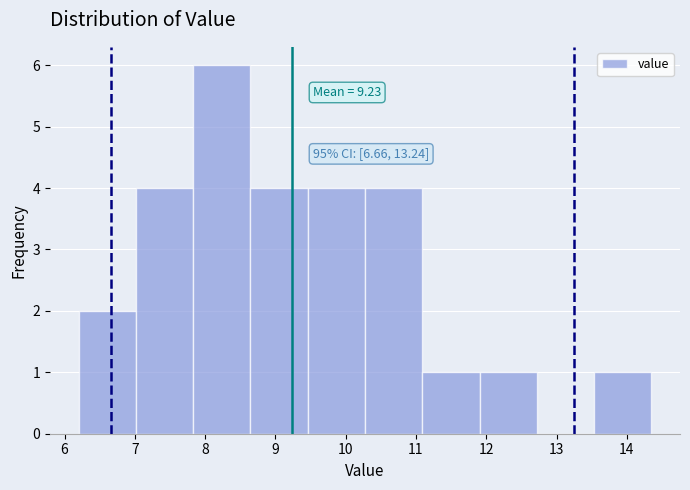

Which range on the x-axis has the tallest bar?

7.8 to 8.6